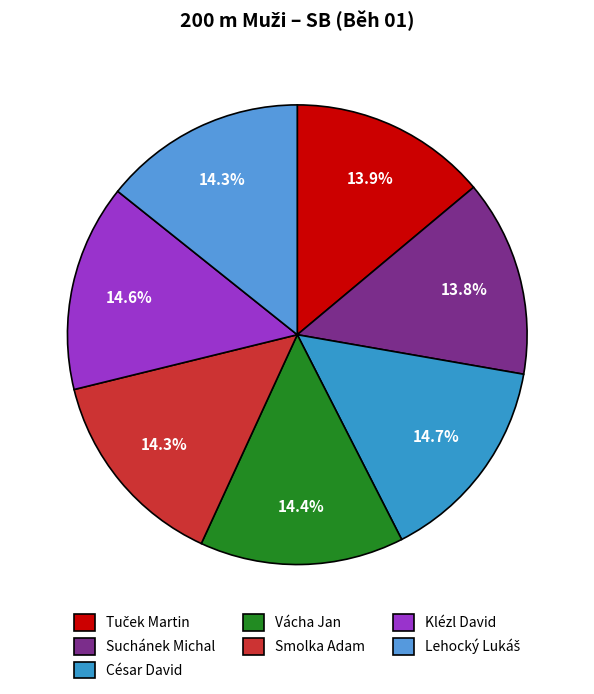

Count the number of slices in the pie.

7